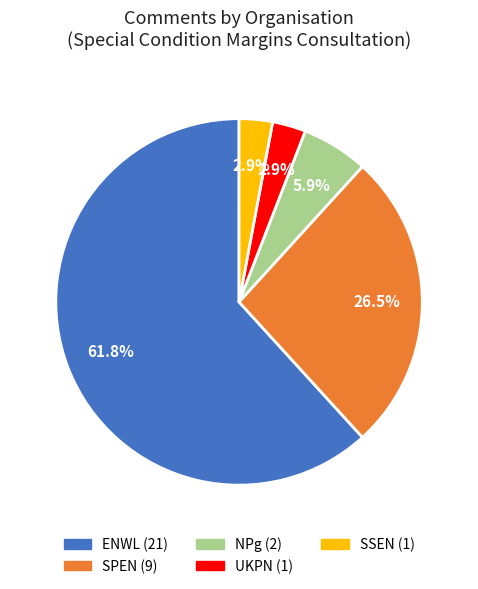

To the nearest percent, what is the difference between the NPg and ENWL slice percentages?

56%